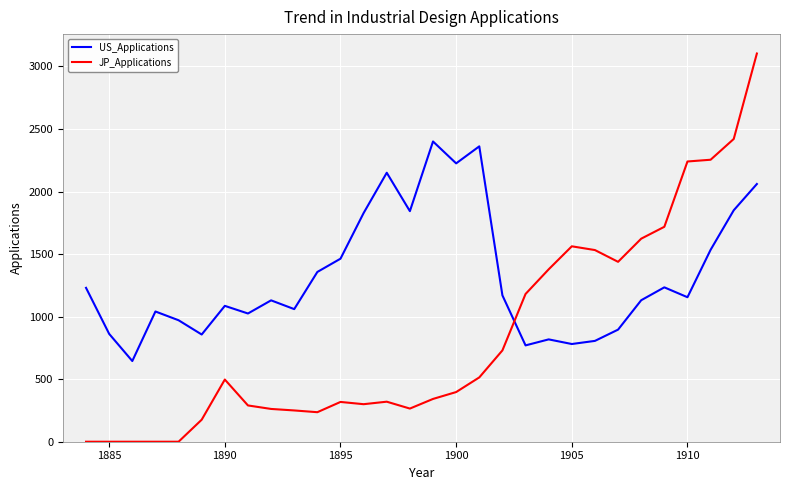

At how many categories does at least one series exceed 2570?

1